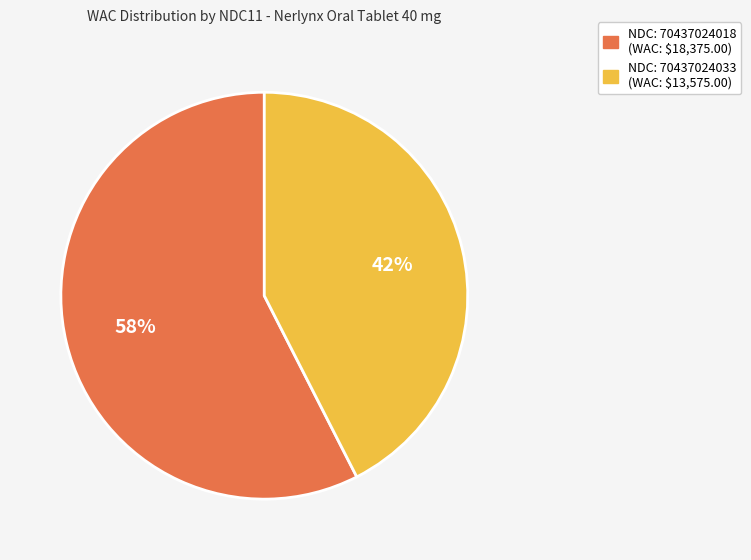

To the nearest percent, what is the average slice percentage?

50%